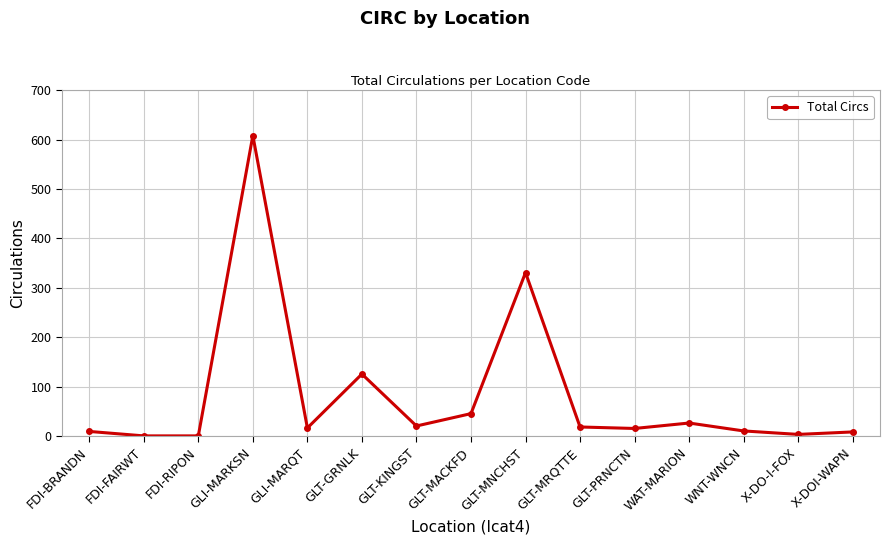

What is the label of the 11th point from the left?

GLT-PRNCTN